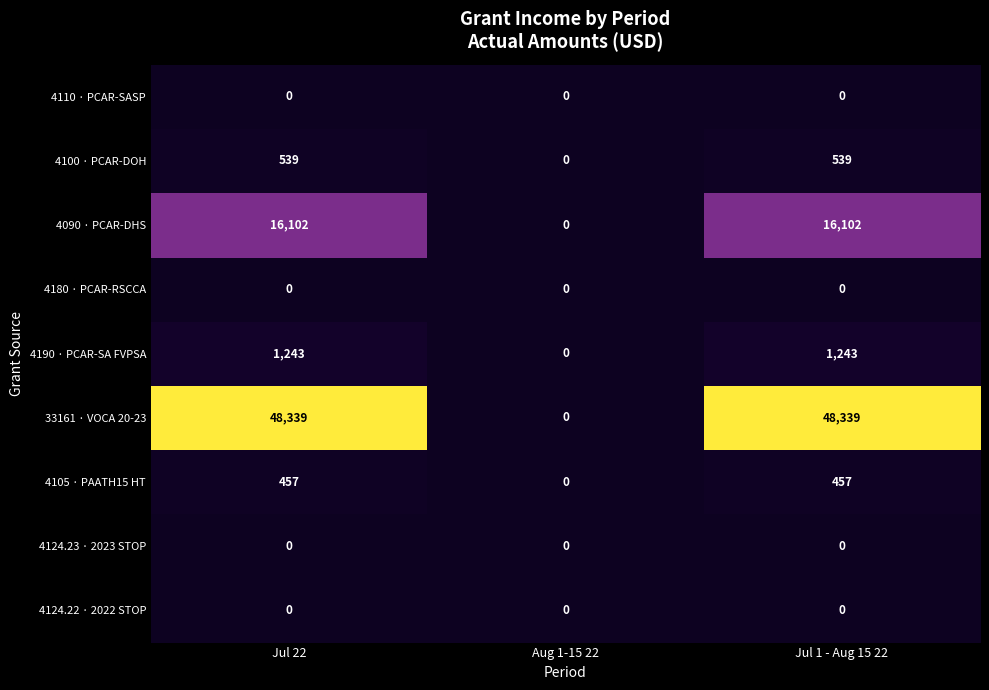

At how many categories does at least one series exceed 14550?

2